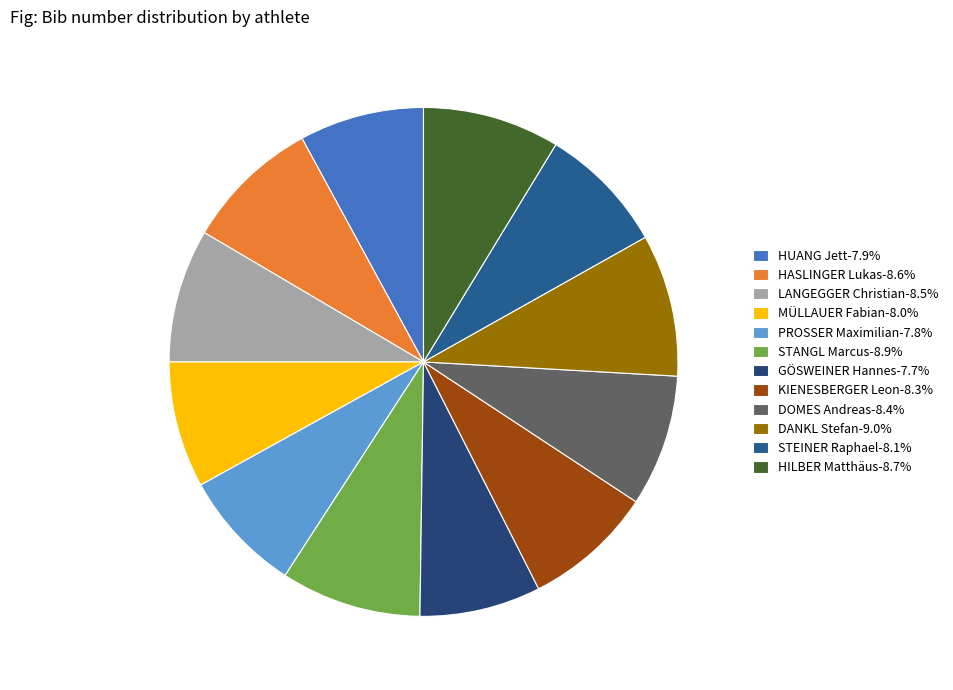

Is PROSSER Maximilian the majority of the pie?

No